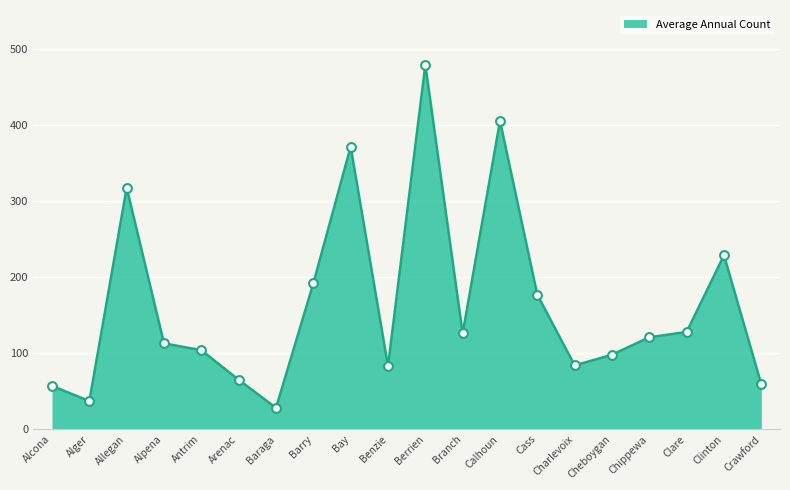

What is the change in value from Antrim to Charlevoix?

-20